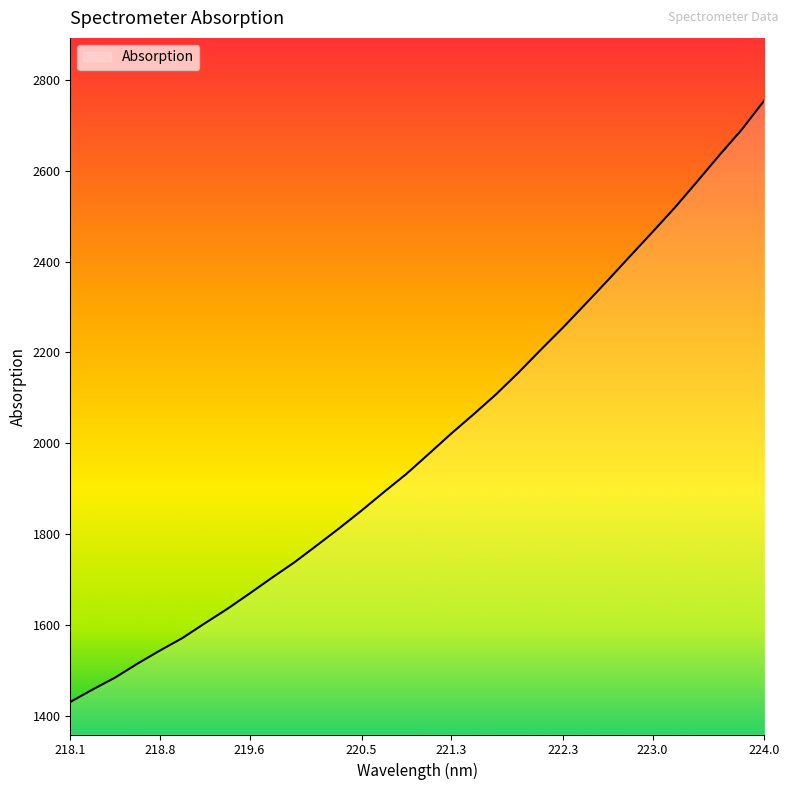

What is the smallest value displayed?

1430.5